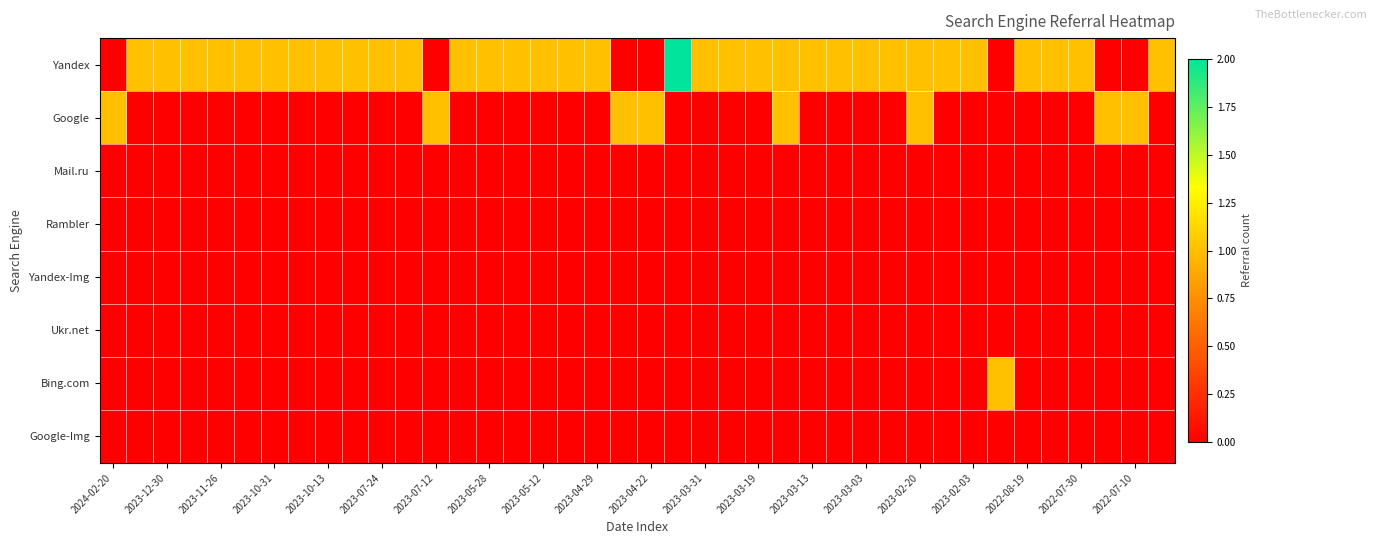

List the series in order of their peak value, highest first.

Yandex, Google, Bing.com, Mail.ru, Rambler, Yandex-Img, Ukr.net, Google-Img